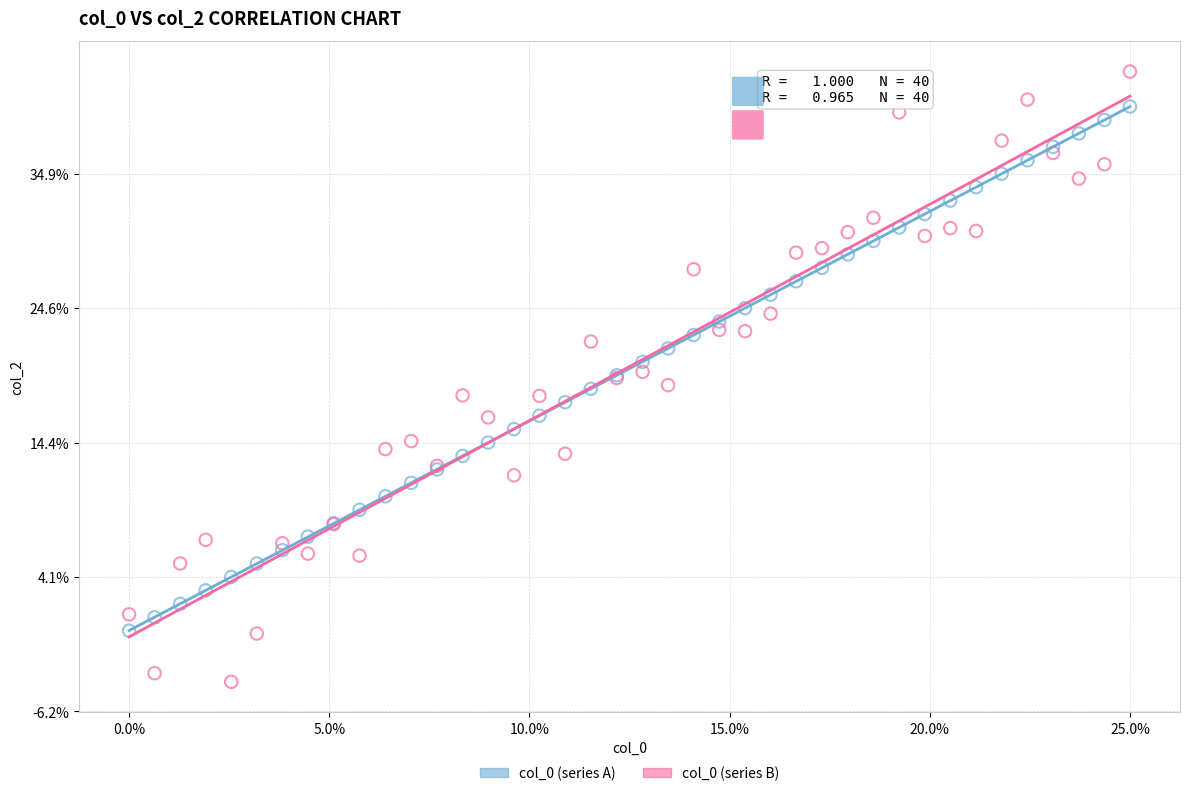

Which series contains the lowest Y value?

col_0 (series B)